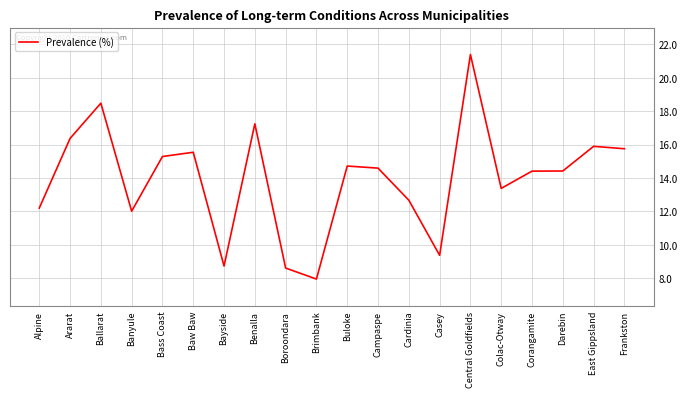

What is the change in value from Buloke to Colac-Otway?

-1.3